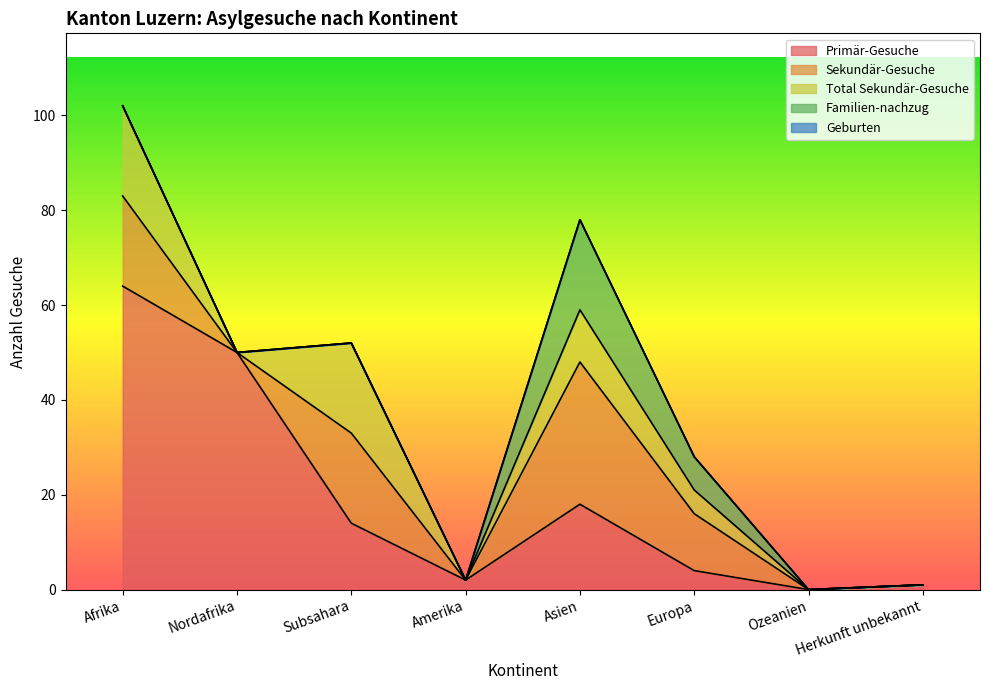

Reading left to right, transcribe all the data shown in this chart.

Primär-Gesuche: Afrika=64	Nordafrika=50	Subsahara=14	Amerika=2	Asien=18	Europa=4	Ozeanien=0	Herkunft unbekannt=1
Sekundär-Gesuche: Afrika=19	Nordafrika=0	Subsahara=19	Amerika=0	Asien=30	Europa=12	Ozeanien=0	Herkunft unbekannt=0
Total Sekundär-Gesuche: Afrika=19	Nordafrika=0	Subsahara=19	Amerika=0	Asien=11	Europa=5	Ozeanien=0	Herkunft unbekannt=0
Familien-nachzug: Afrika=0	Nordafrika=0	Subsahara=0	Amerika=0	Asien=19	Europa=7	Ozeanien=0	Herkunft unbekannt=0
Geburten: Afrika=0	Nordafrika=0	Subsahara=0	Amerika=0	Asien=0	Europa=0	Ozeanien=0	Herkunft unbekannt=0